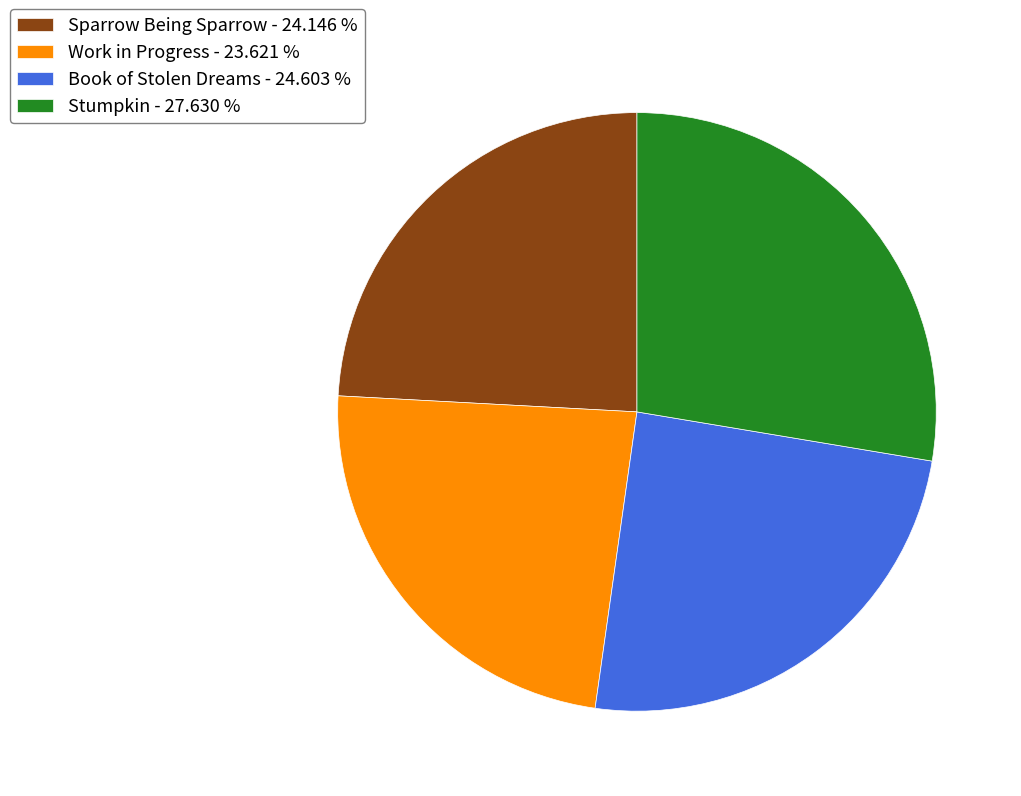

True or false: Stumpkin accounts for 17% of the total.

False